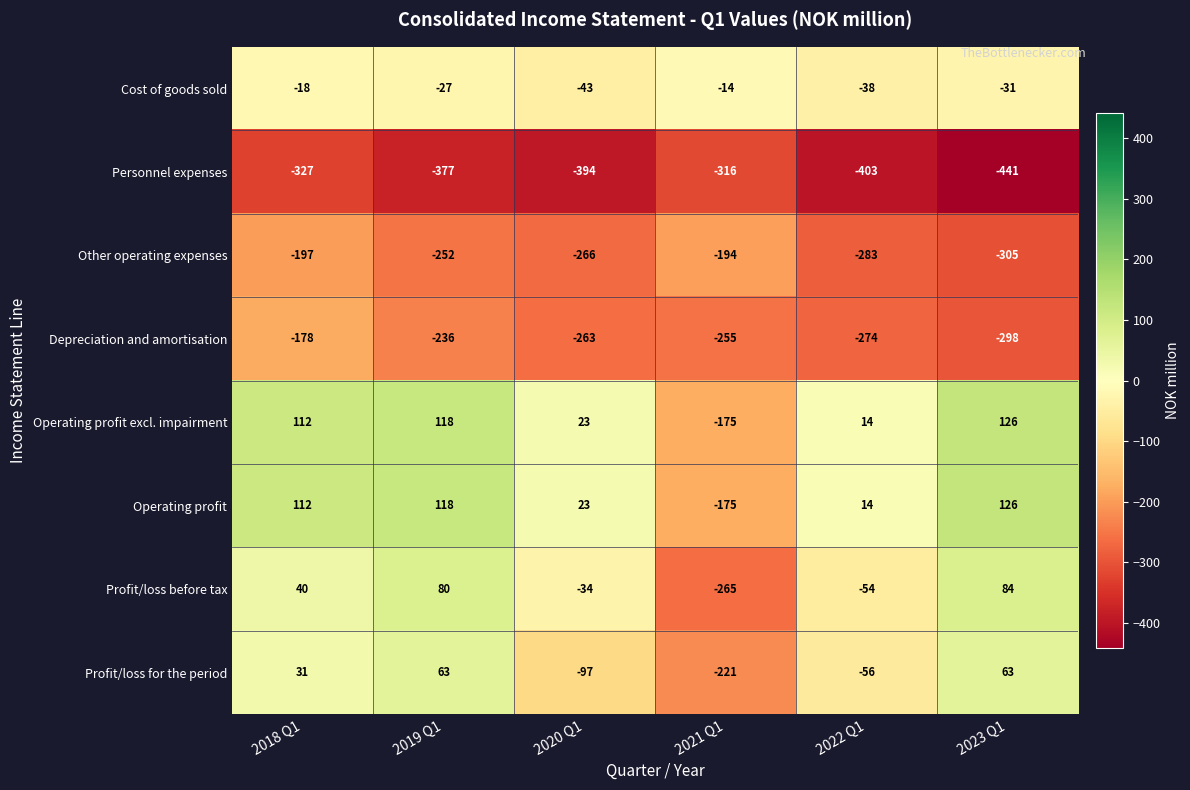

How many data points does each series have?

6